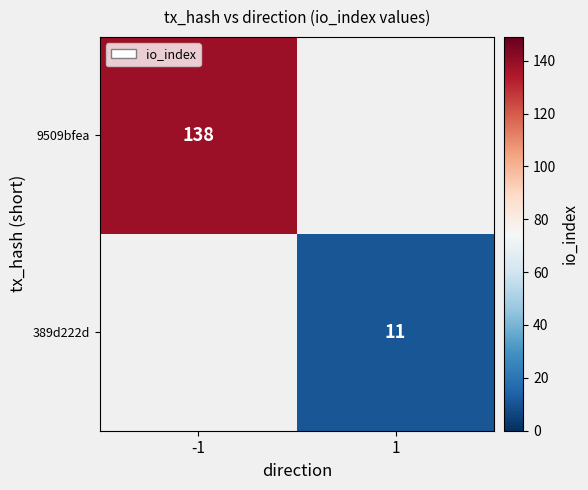

The value of 389d222d at 1 is 11. True or false?

True